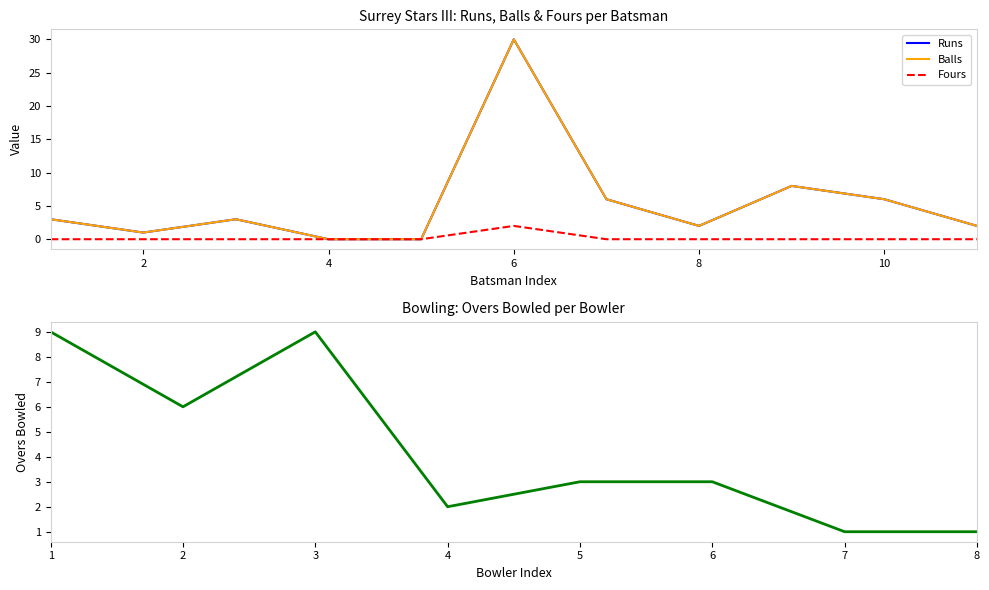

Does the chart display data point markers on the line(s)?

No